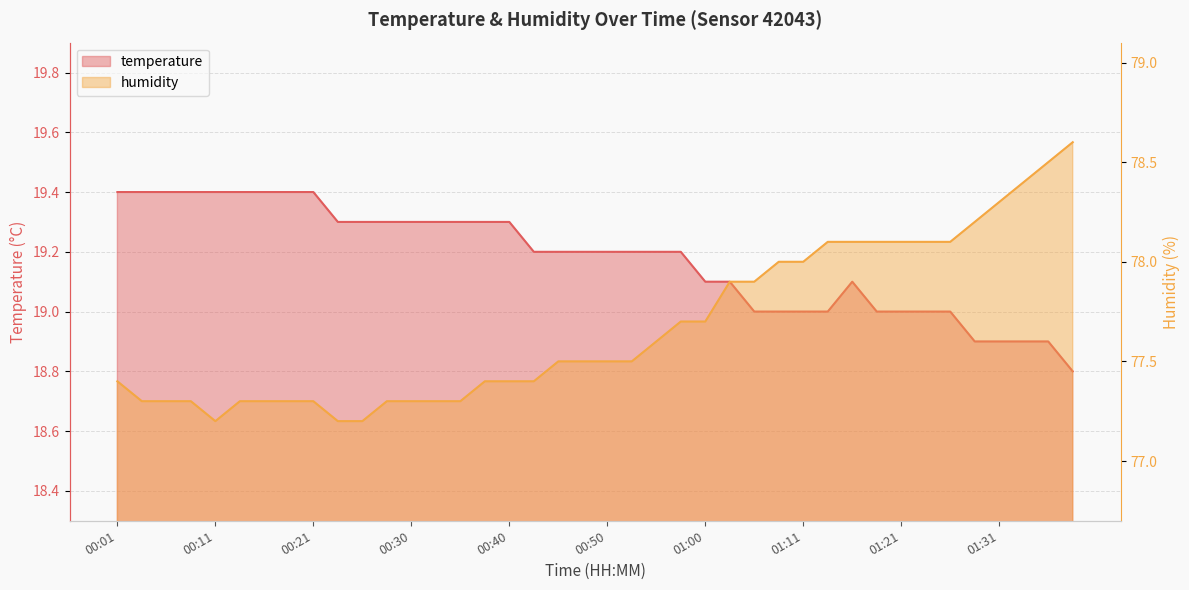

Is it true that humidity equals 78.5 at 01:37?

True